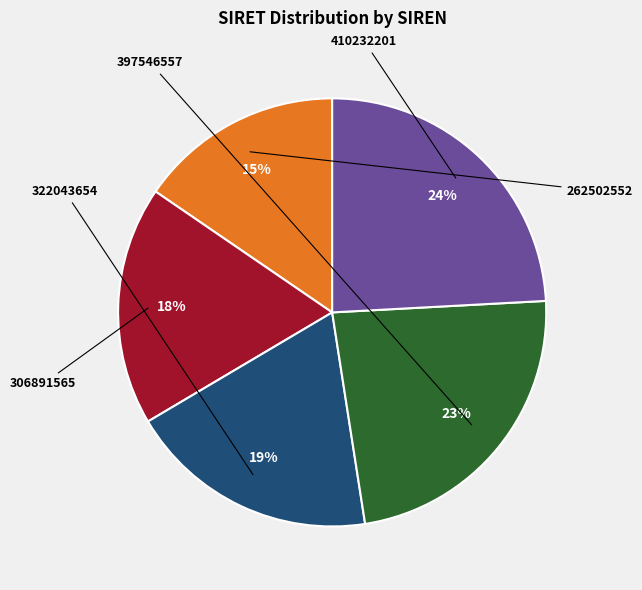

To the nearest percent, what is the average slice percentage?

20%